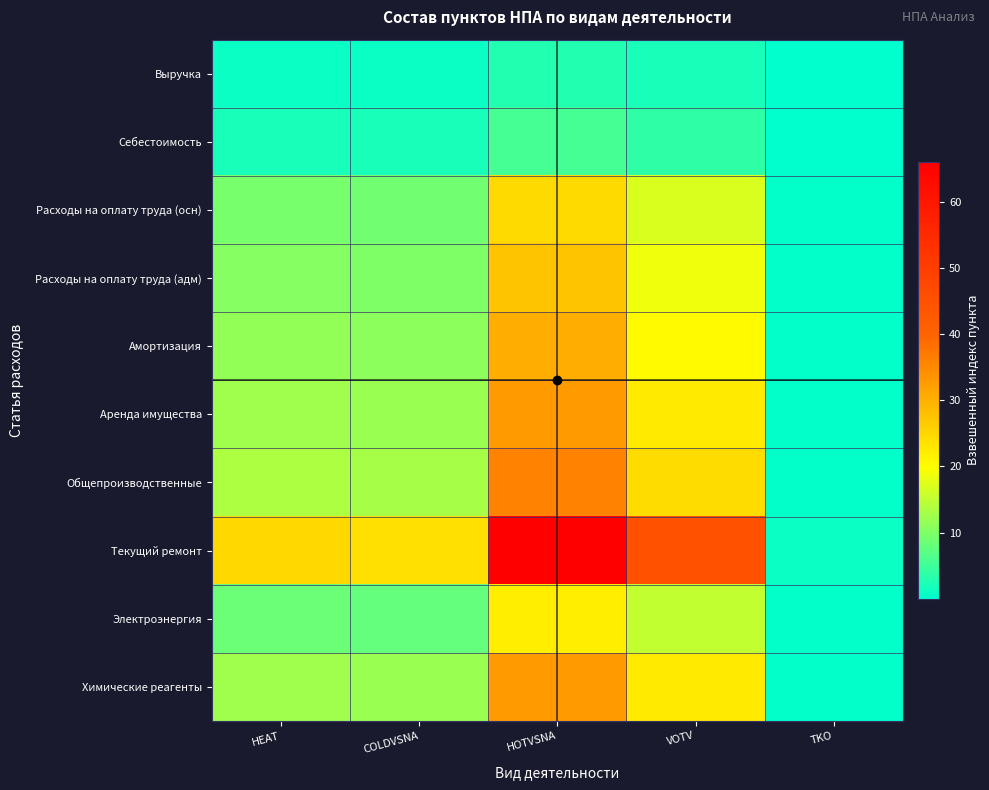

Reading left to right, list all the values displayed in this chart.

Выручка: HEAT=1.0	COLDVSNA=1.0	HOTVSNA=2.8	VOTV=1.9	TKO=0.0
Себестоимость: HEAT=2.1	COLDVSNA=2.0	HOTVSNA=5.5	VOTV=3.8	TKO=0.1
Расходы на оплату труда (осн): HEAT=9.4	COLDVSNA=9.0	HOTVSNA=24.8	VOTV=16.9	TKO=0.4
Расходы на оплату труда (адм): HEAT=10.4	COLDVSNA=10.0	HOTVSNA=27.5	VOTV=18.8	TKO=0.4
Амортизация: HEAT=11.5	COLDVSNA=11.0	HOTVSNA=30.2	VOTV=20.6	TKO=0.5
Аренда имущества: HEAT=12.5	COLDVSNA=12.0	HOTVSNA=33.0	VOTV=22.5	TKO=0.5
Общепроизводственные: HEAT=13.5	COLDVSNA=13.0	HOTVSNA=35.8	VOTV=24.4	TKO=0.5
Текущий ремонт: HEAT=25.0	COLDVSNA=24.0	HOTVSNA=66.0	VOTV=45.0	TKO=1.0
Электроэнергия: HEAT=8.3	COLDVSNA=8.0	HOTVSNA=22.0	VOTV=15.0	TKO=0.3
Химические реагенты: HEAT=12.5	COLDVSNA=12.0	HOTVSNA=33.0	VOTV=22.5	TKO=0.5